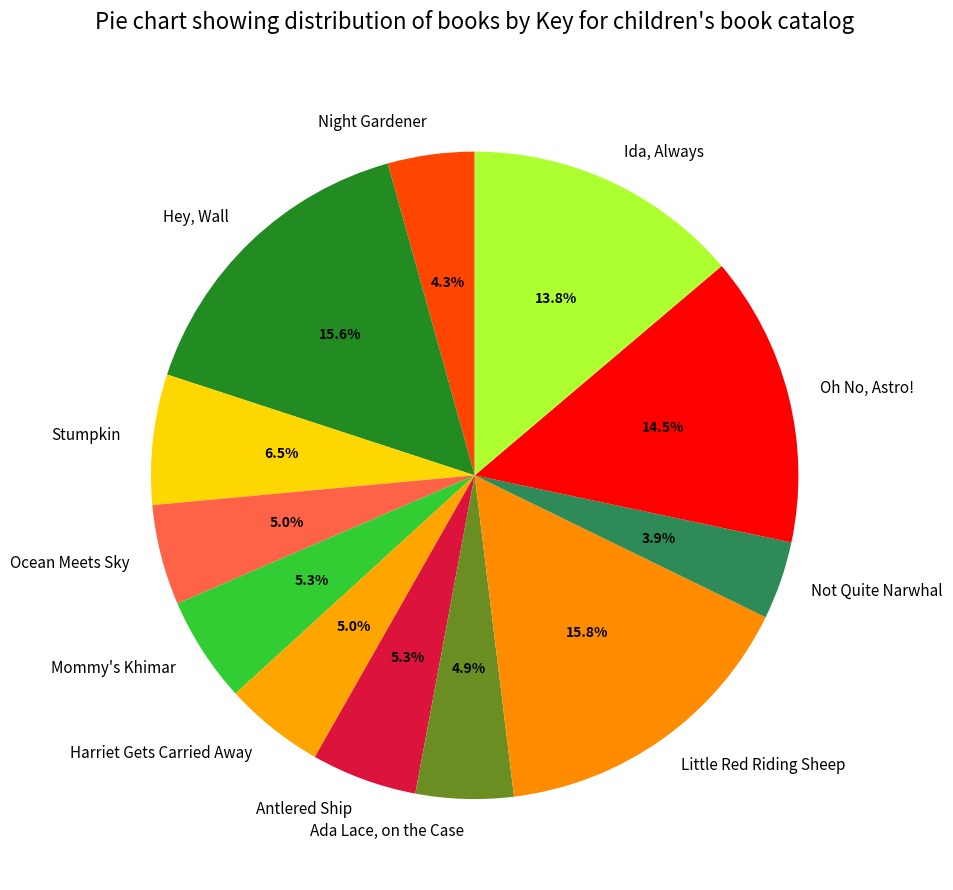

Between Hey, Wall and Oh No, Astro!, which is larger?

Hey, Wall